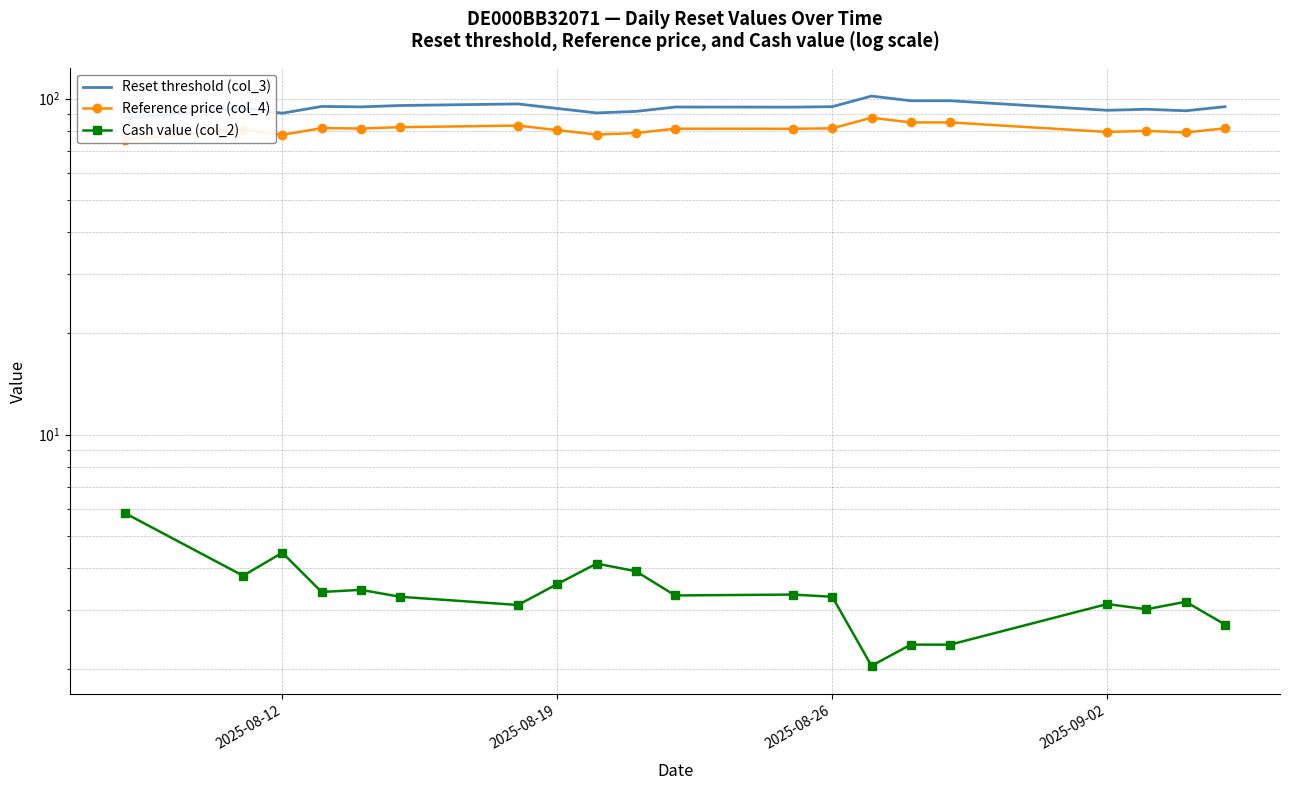

At how many categories does at least one series exceed 82?

20